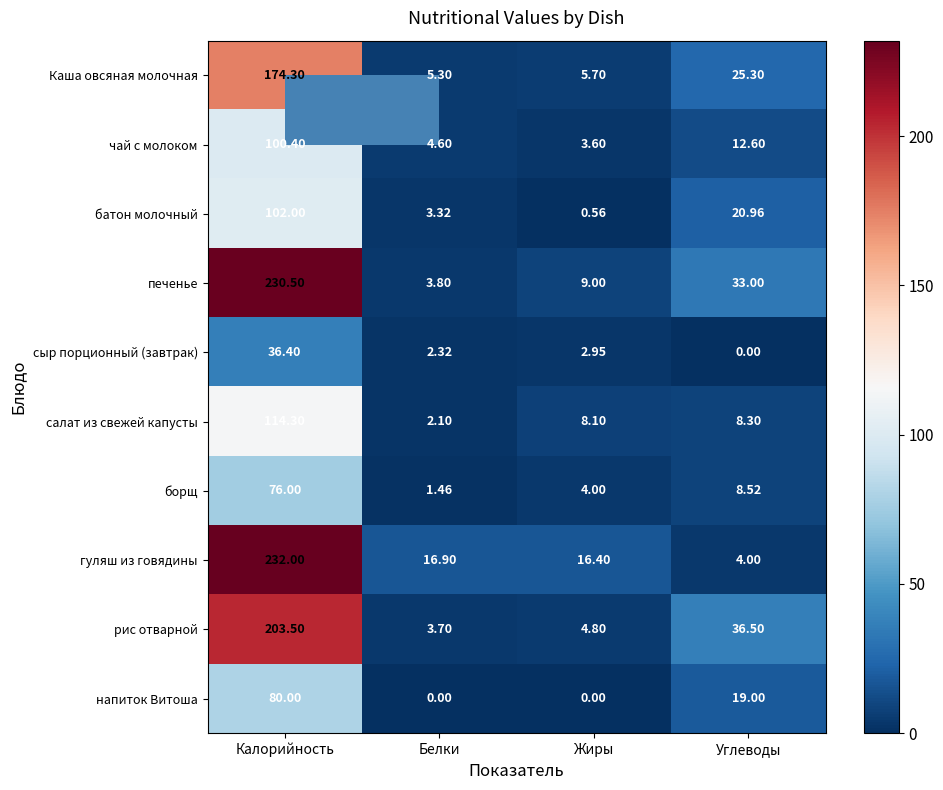

Is the value of сыр порционный (завтрак) at Углеводы greater than the value of Каша овсяная молочная at Углеводы?

No